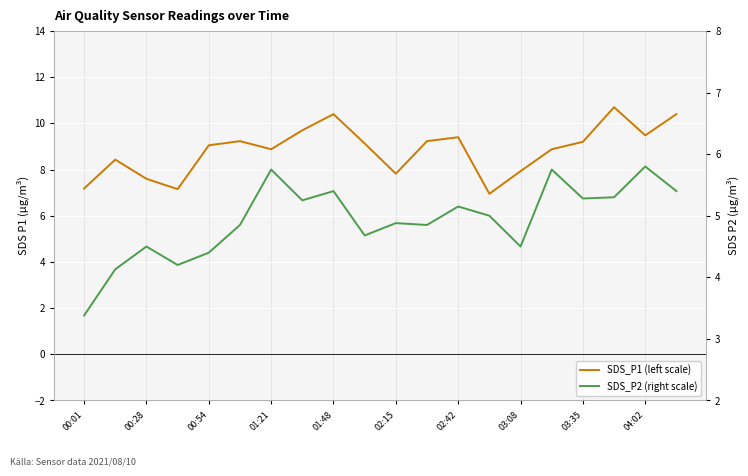

The value of SDS_P1 (left scale) at 13 is 7.0. True or false?

True